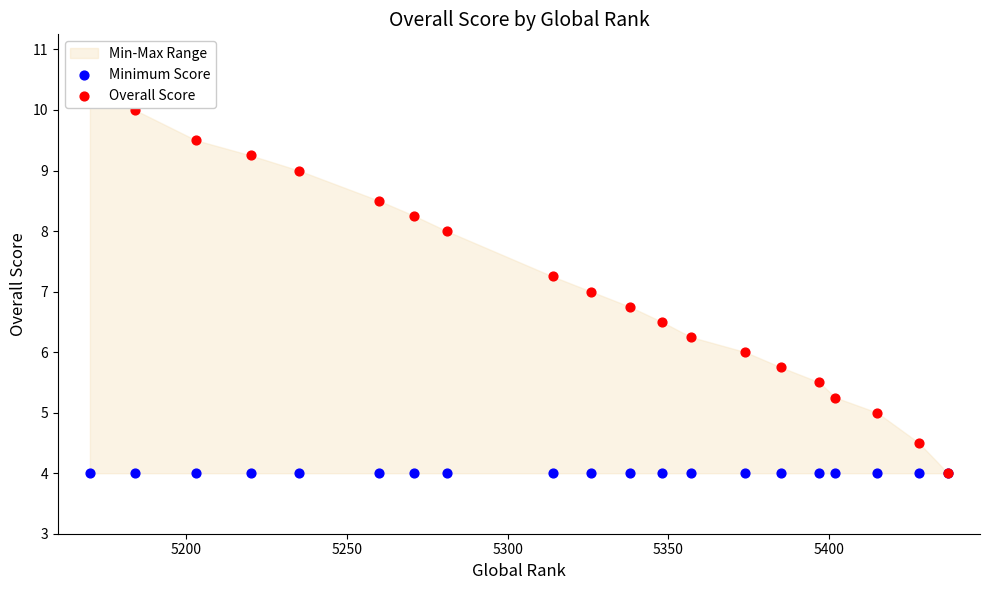

Which series has the largest total across all categories?

Overall Score